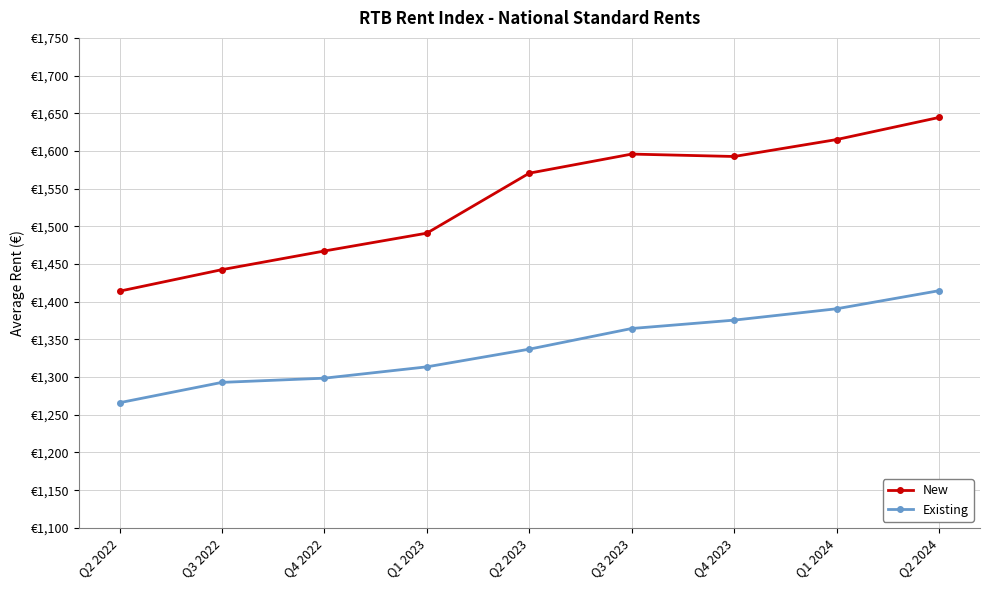

At which category does New reach its first local peak?

Q3 2023